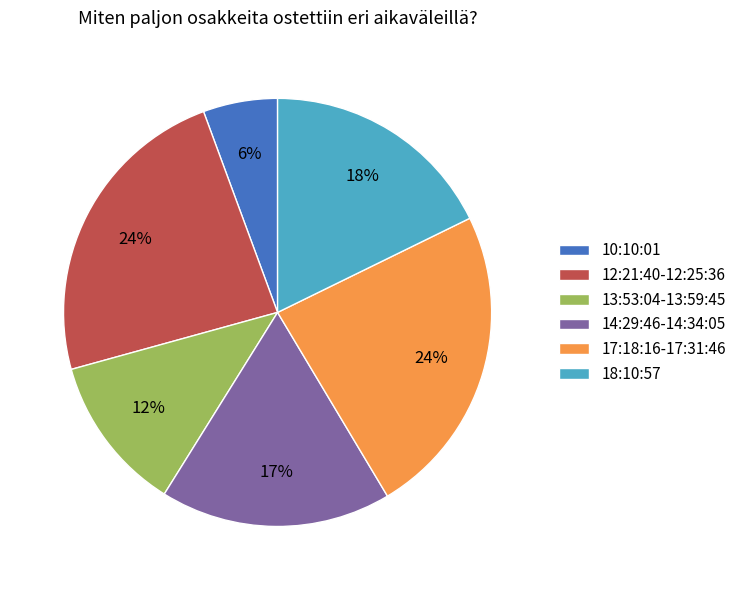

How many segments does this pie chart have?

6